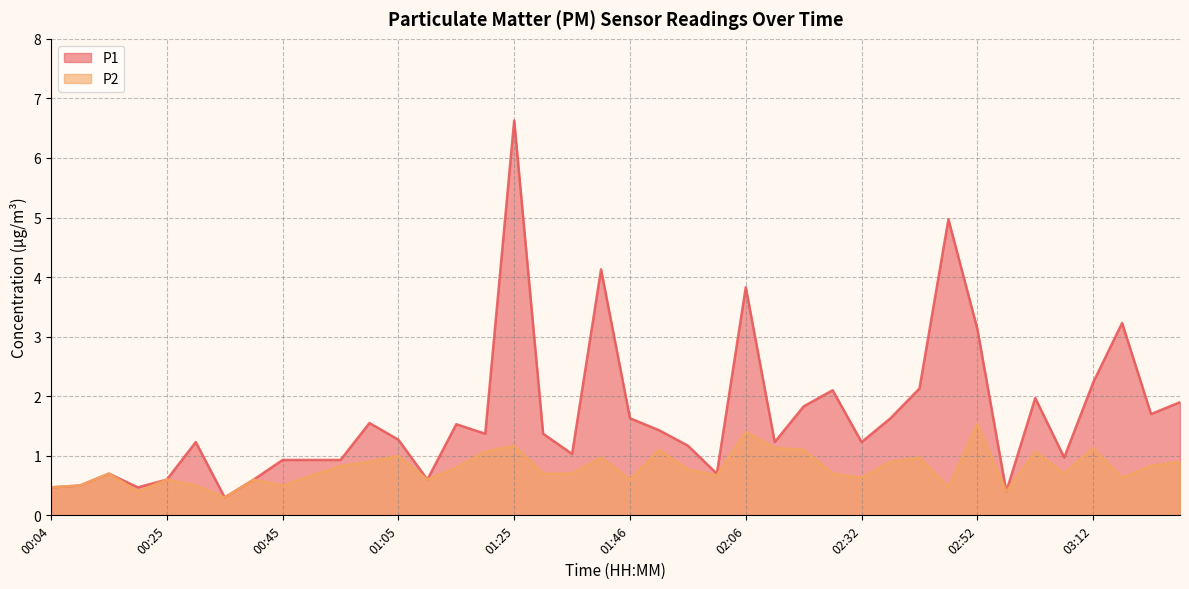

Where is P2 nearest to the value 0?

00:35